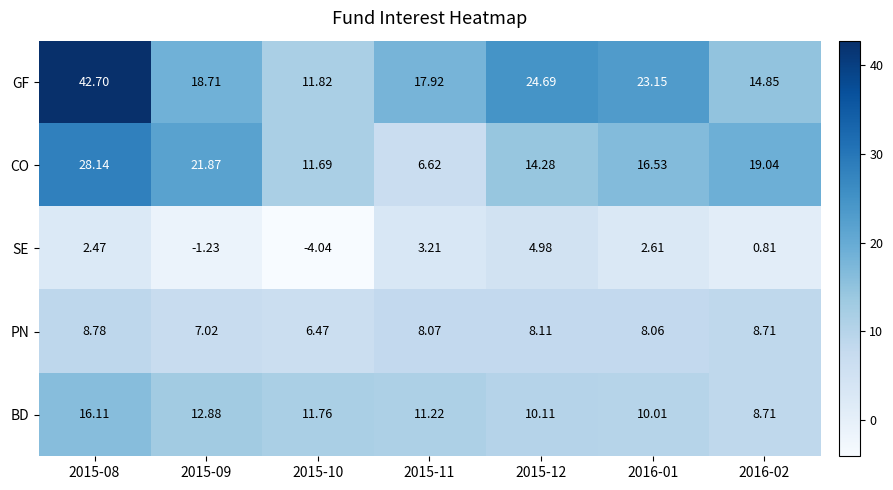

Between 2015-10 and 2016-02, which series saw the biggest shift?

CO